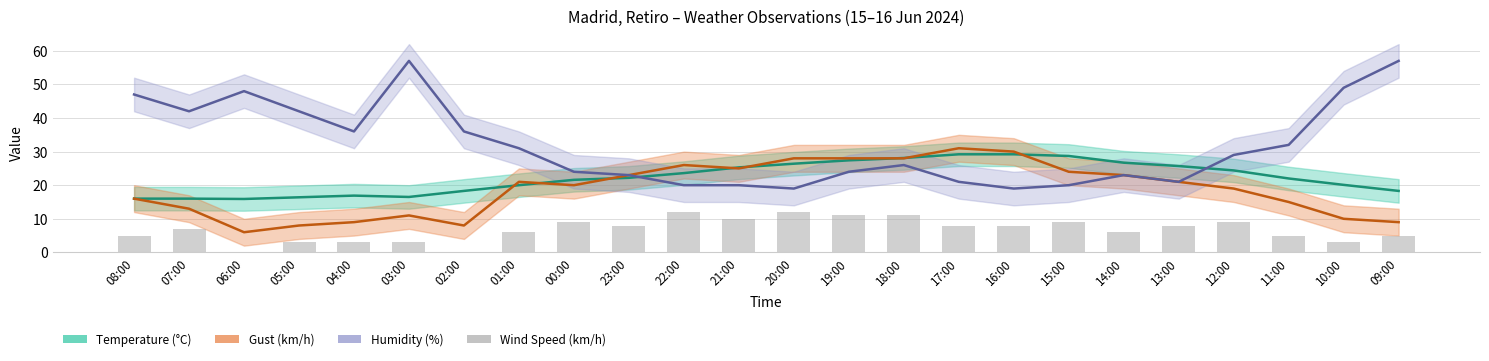

Which category has the lowest value in the Temperature (°C) series?

06:00